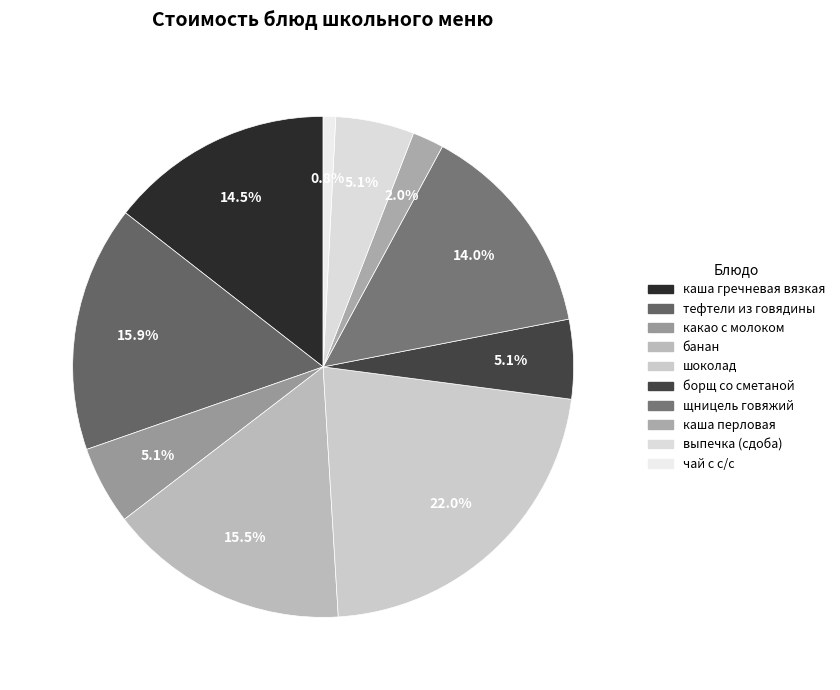

True or false: банан accounts for 16% of the total.

True